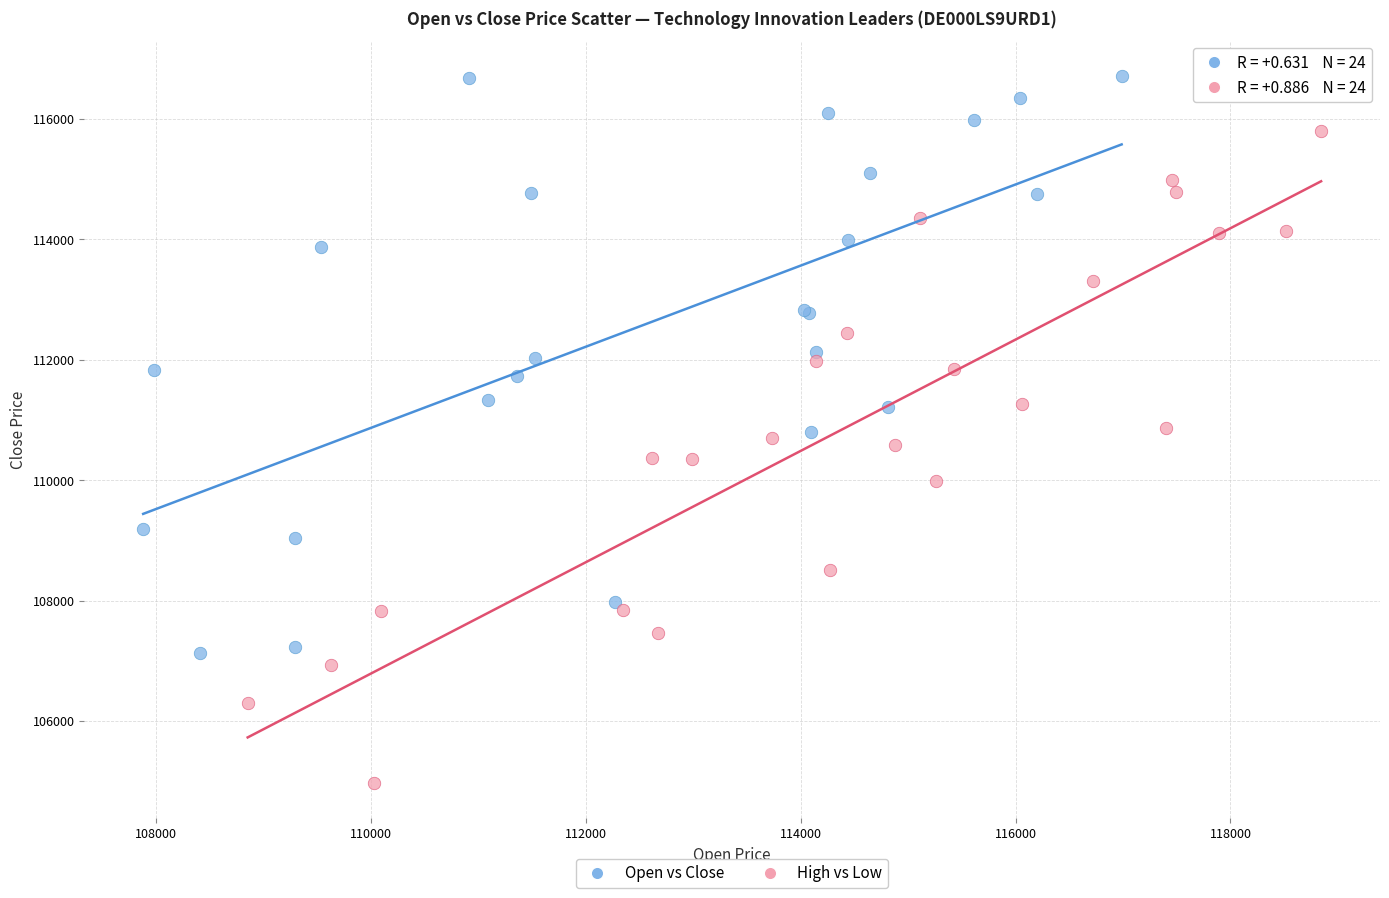

What are all the series names shown in the legend?

Open vs Close, High vs Low